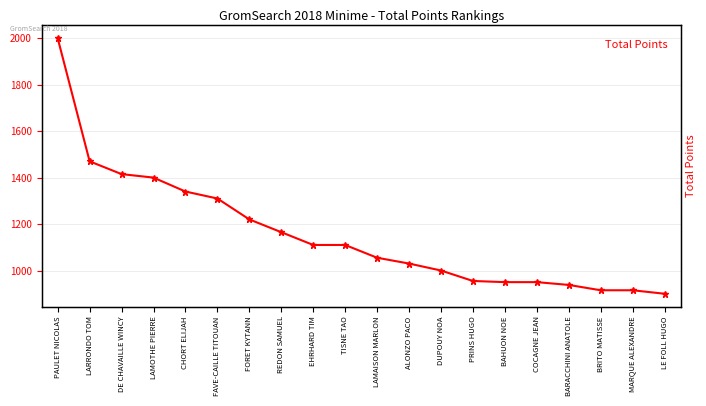

The chart shows a value of 950 at BAHUON NOE. True or false?

True